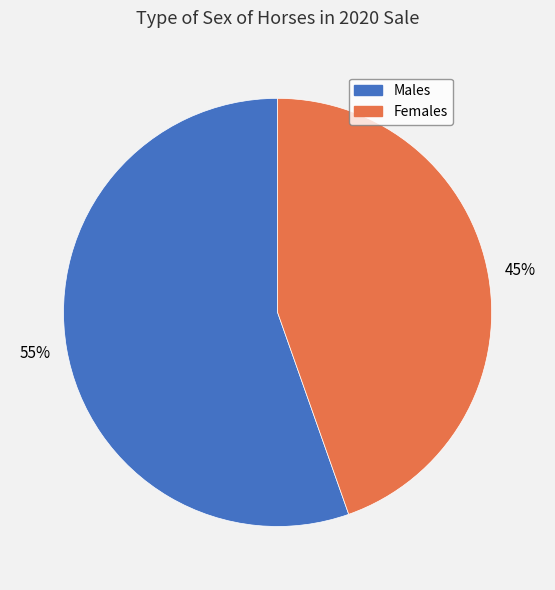

Is there any slice that represents more than half of the pie?

Yes